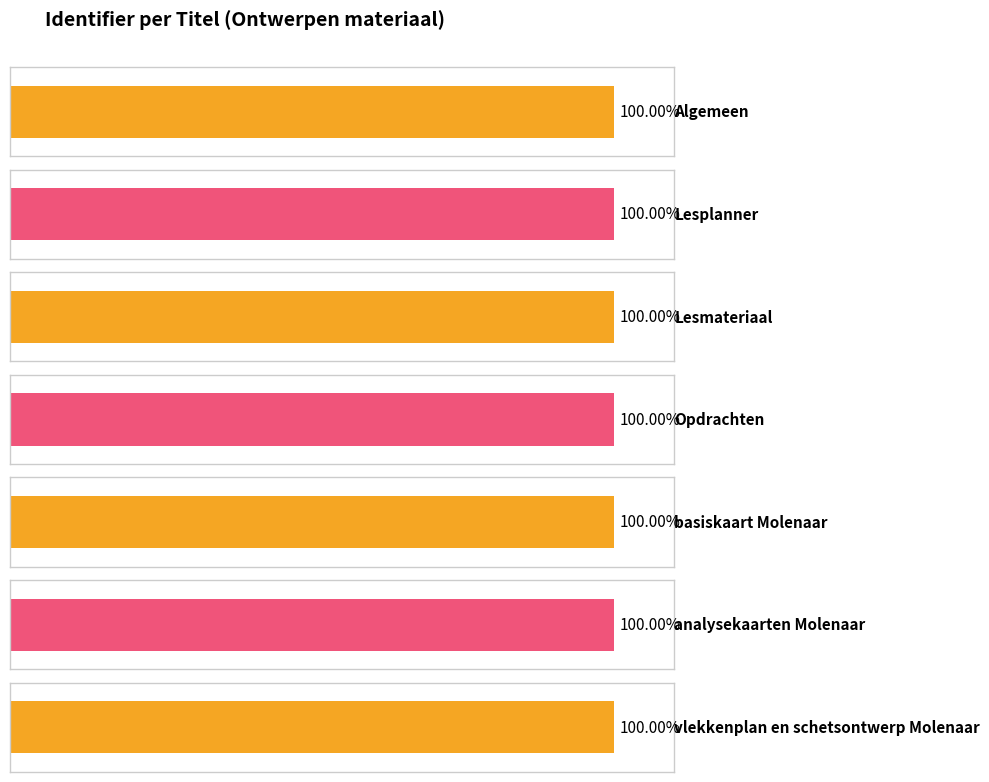

Rank the categories by value from highest to lowest.

vlekkenplan en schetsontwerp Molenaar, analysekaarten Molenaar, basiskaart Molenaar, Opdrachten, Lesmateriaal, Lesplanner, Algemeen